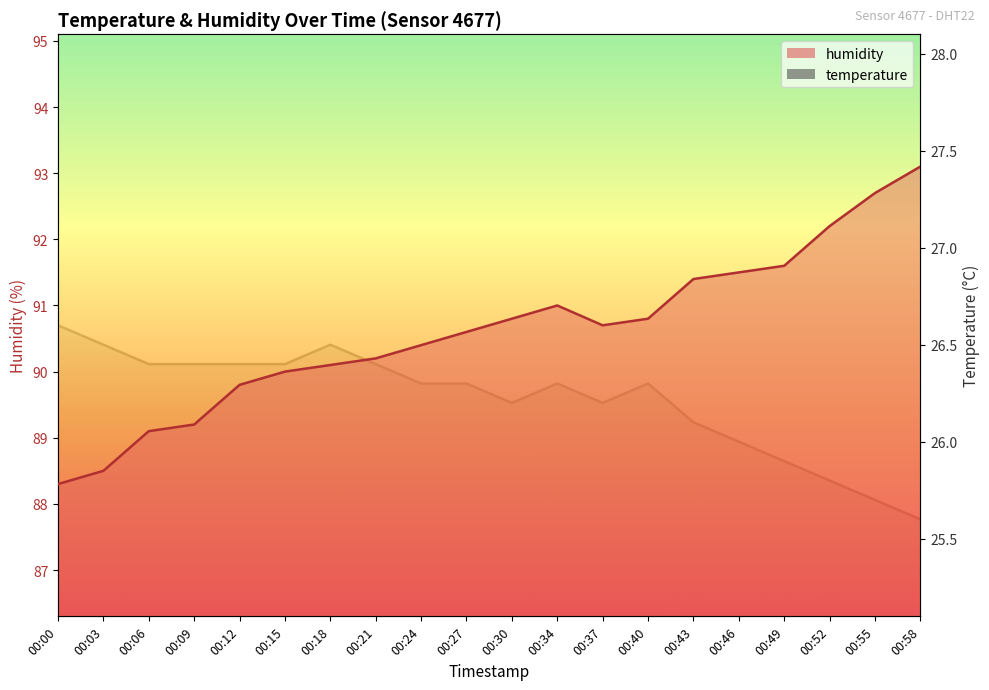

At which label does humidity first exceed 90?

00:18